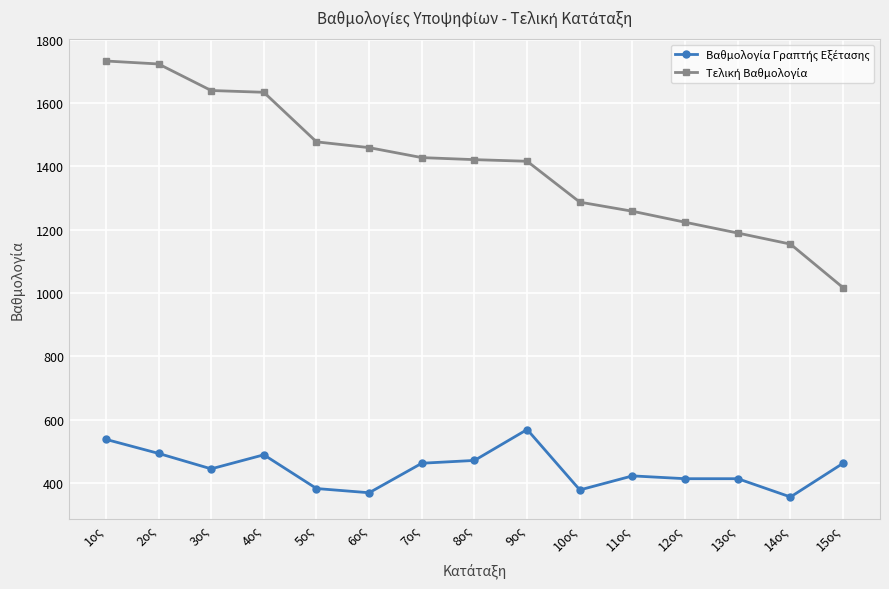

How many distinct data groups are displayed?

2